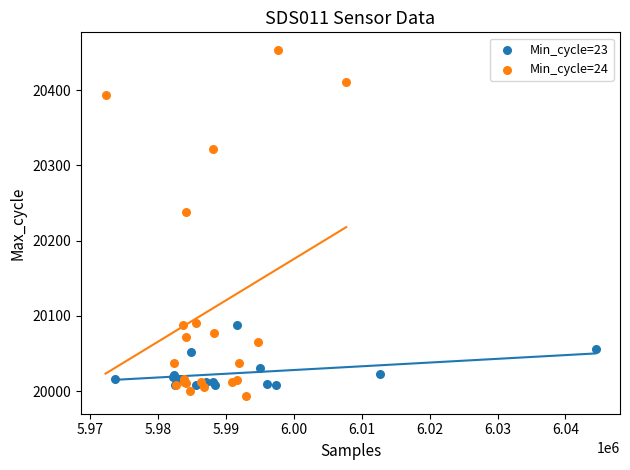

Which series contains the highest Y value?

Min_cycle=24